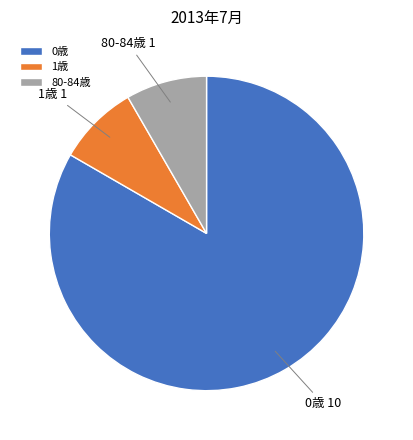

True or false: 1歳 accounts for 1% of the total.

False